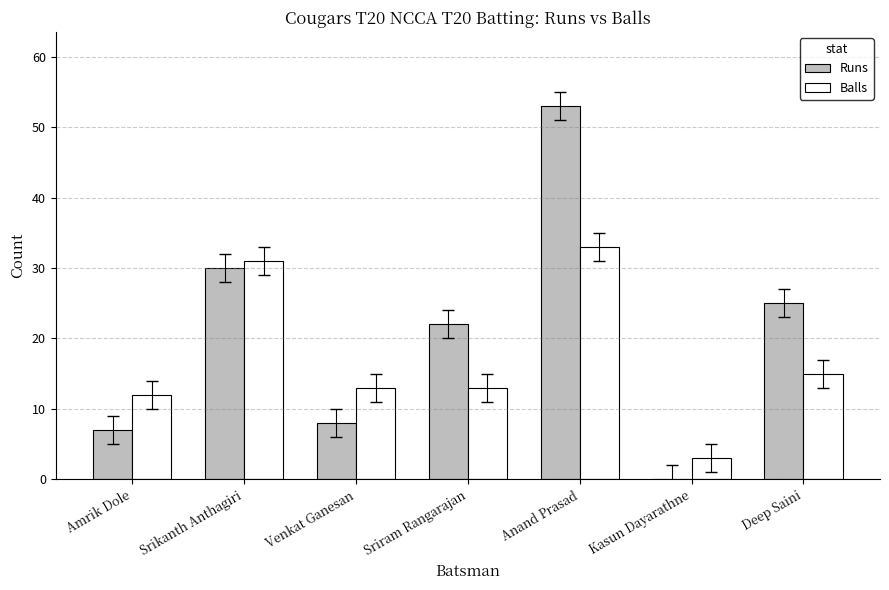

What is the difference between the Runs values at Venkat Ganesan and Sriram Rangarajan?

14